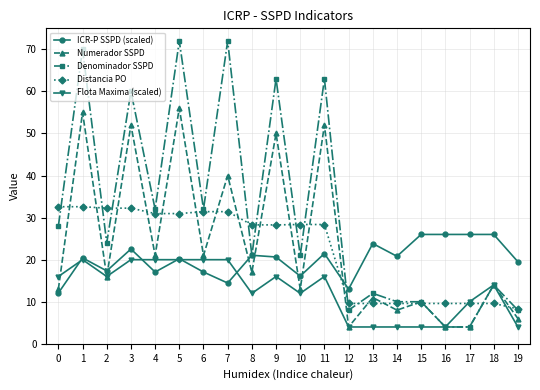

What is the maximum value shown in the chart?

72.0